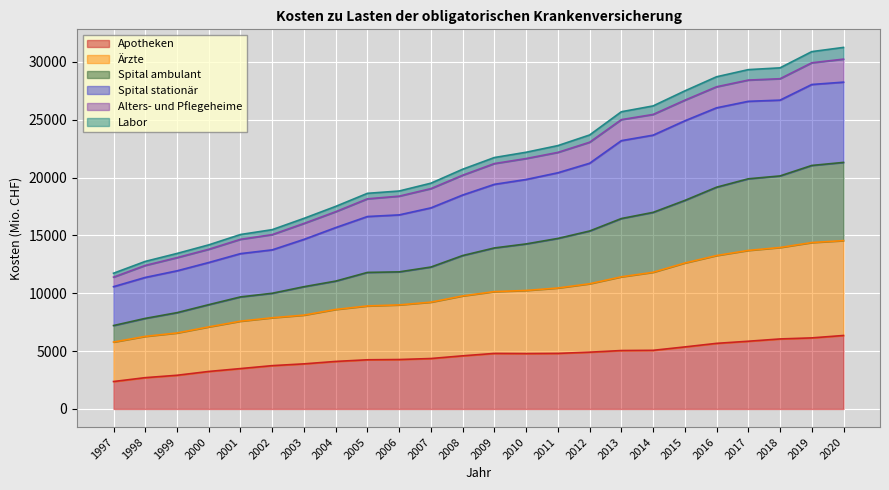

Does the chart display data point markers on the line(s)?

No